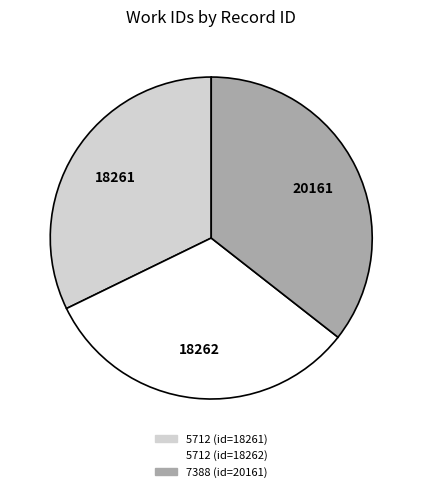

Which has a higher value, 5712 (id=18262) or 7388 (id=20161)?

7388 (id=20161)